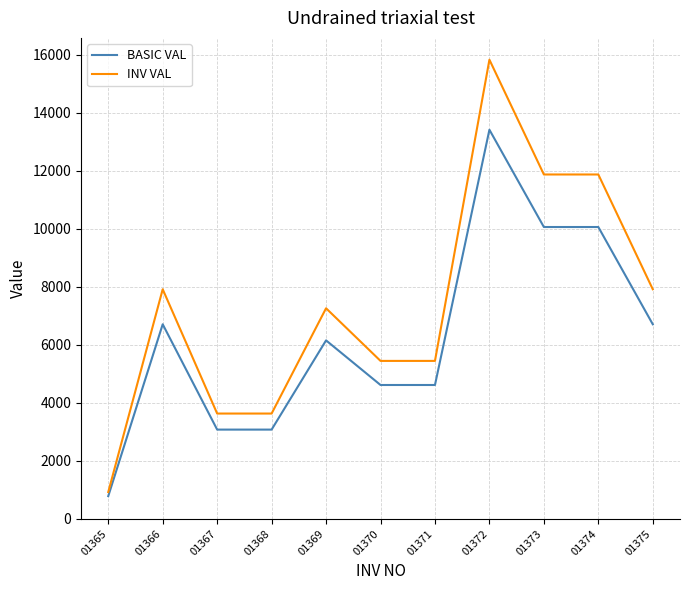

Reading left to right, what are all the values shown in this chart?

BASIC VAL: 782.0	6705.0	3075.0	3075.0	6150.0	4612.5	4612.5	13410.0	10057.5	10057.5	6705.0
INV VAL: 922.8	7911.9	3628.5	3628.5	7257.0	5442.8	5442.8	15823.8	11867.9	11867.9	7911.9